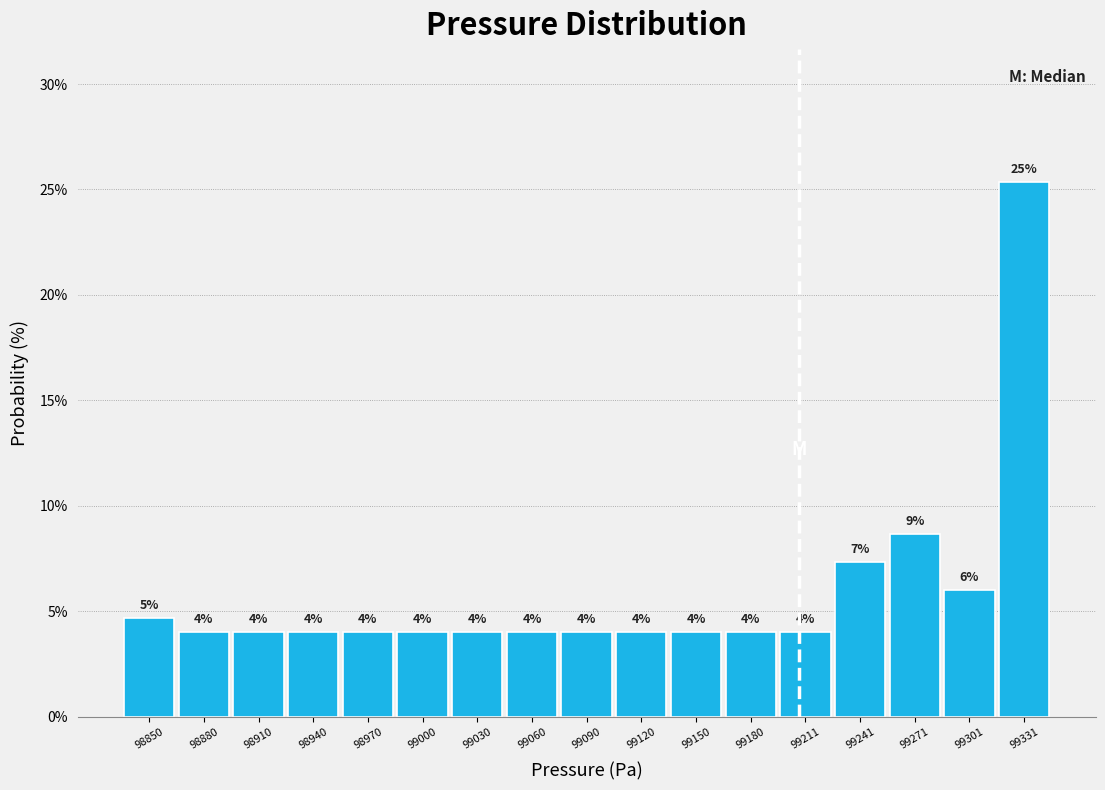

Over which range of the x-axis is the bar tallest?

99315 to 99345